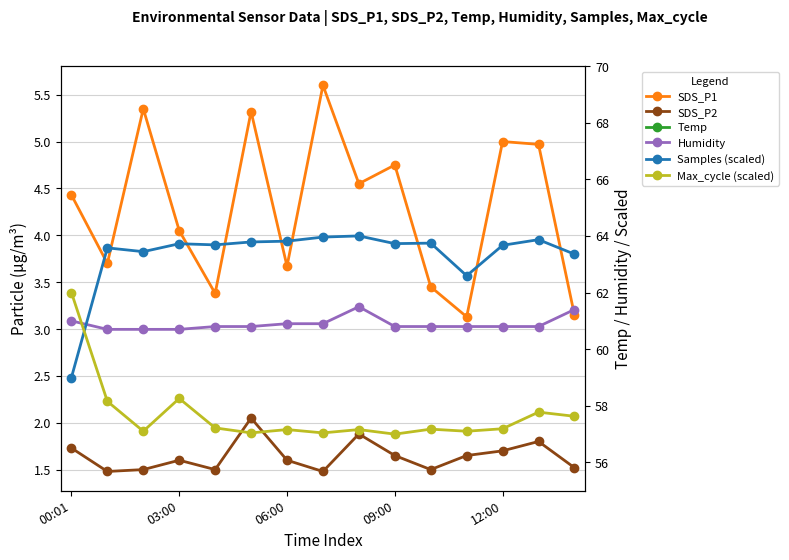

At which label does Temp reach its peak?

00:01